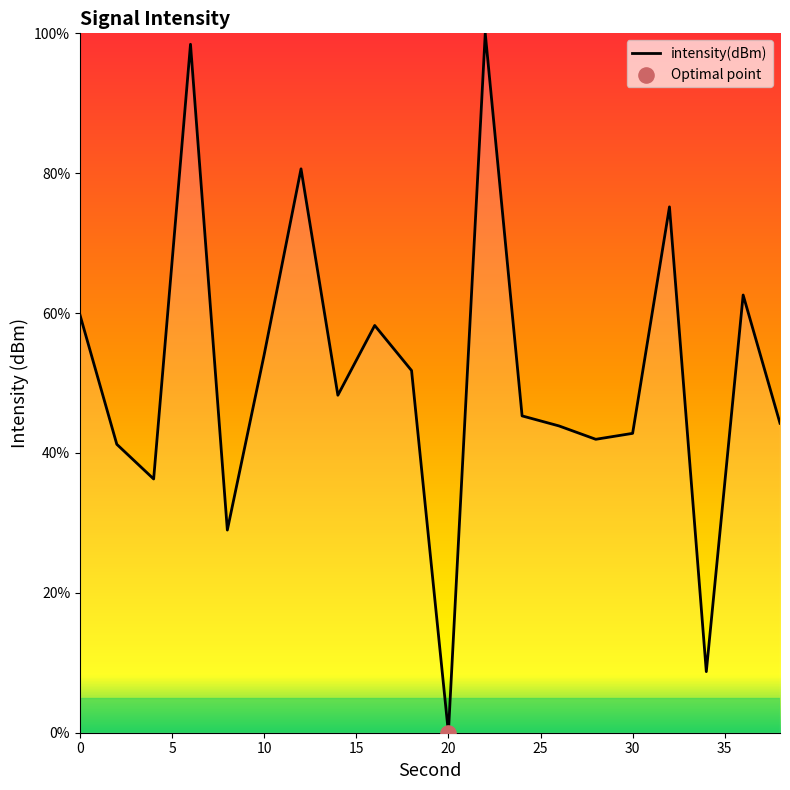

What is the maximum value shown in the chart?

100.0